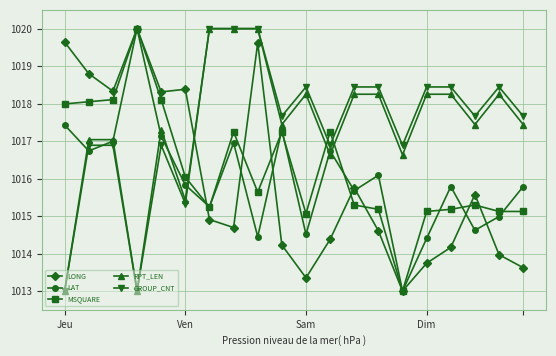

What is the maximum value shown in the chart?

1020.0